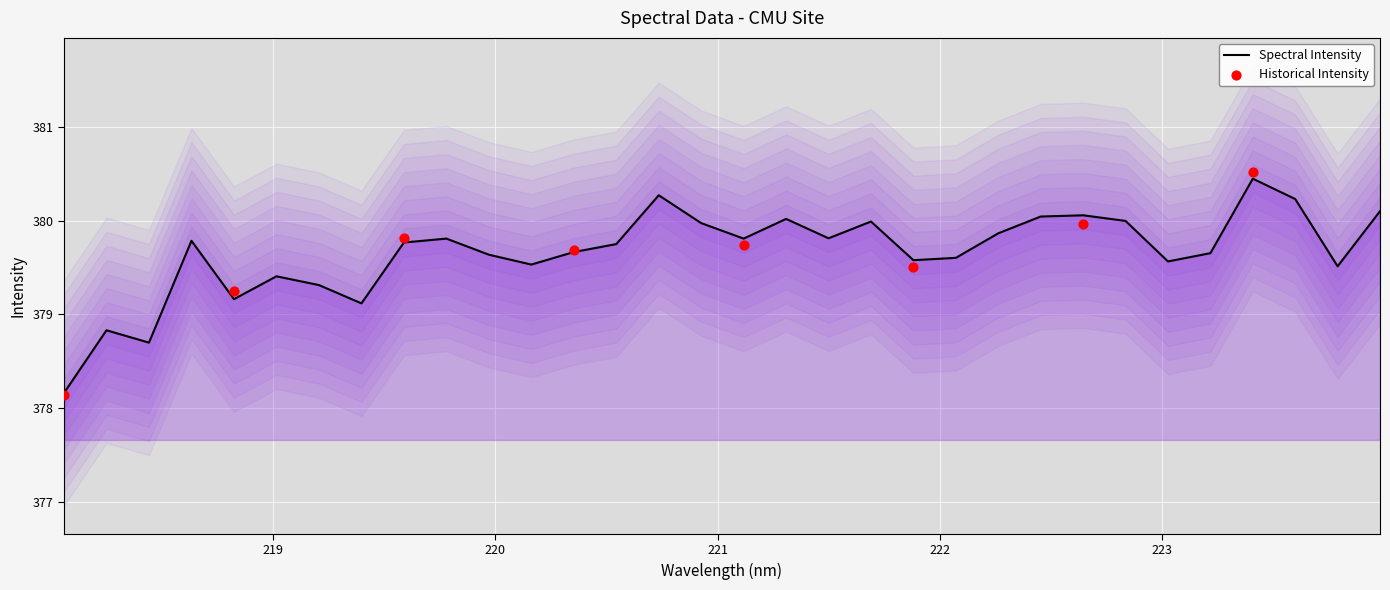

Between 219.589 and 221.6902, which is larger?

221.6902